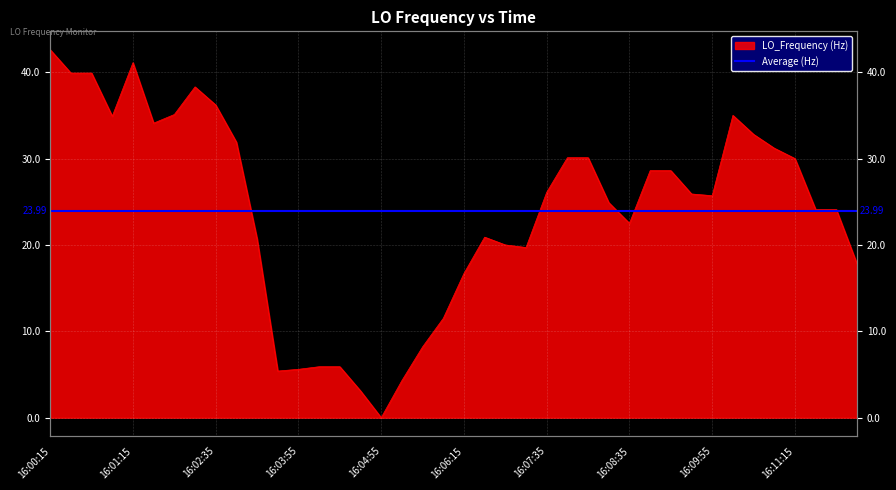

Does the chart display data point markers on the line(s)?

No